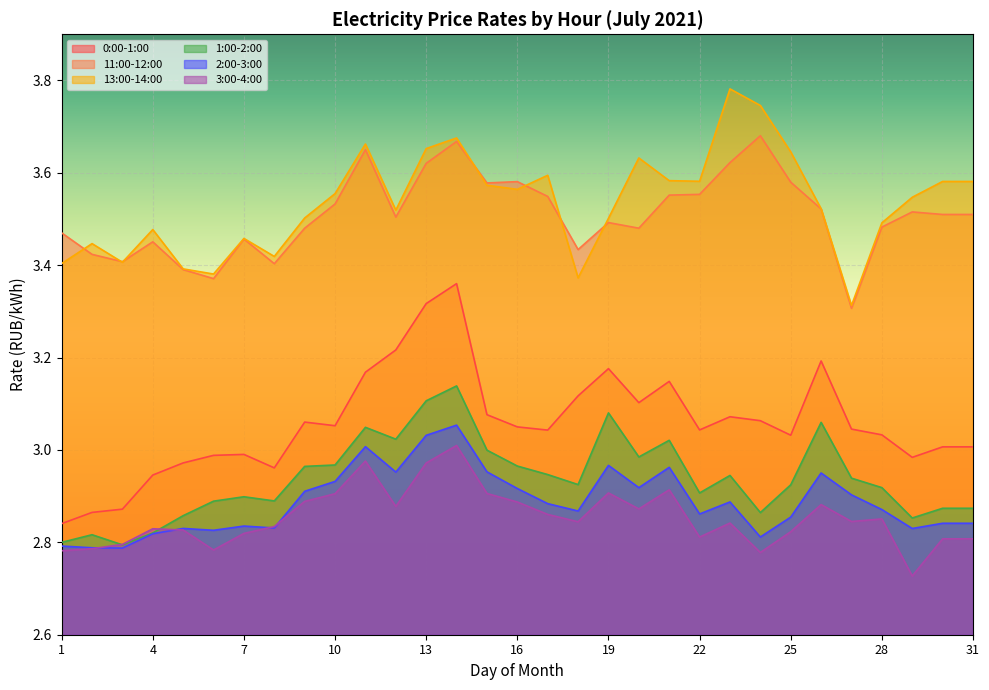

What value does the 3:00-4:00 series have at 11?

3.0